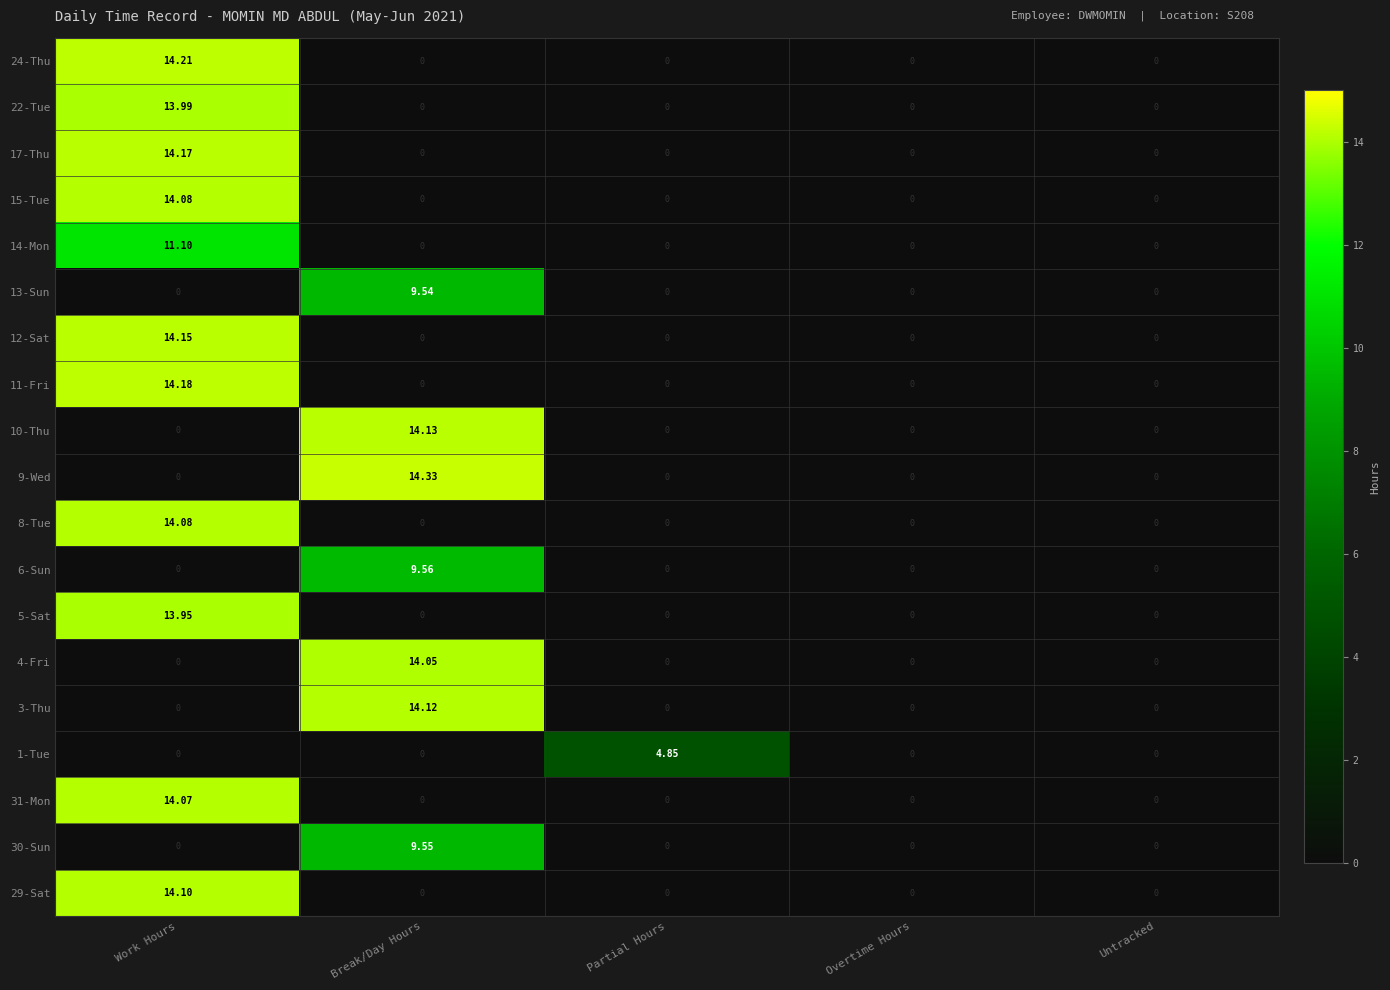

Is the value of 3-Thu at Break/Day Hours greater than the value of 29-Sat at Break/Day Hours?

Yes